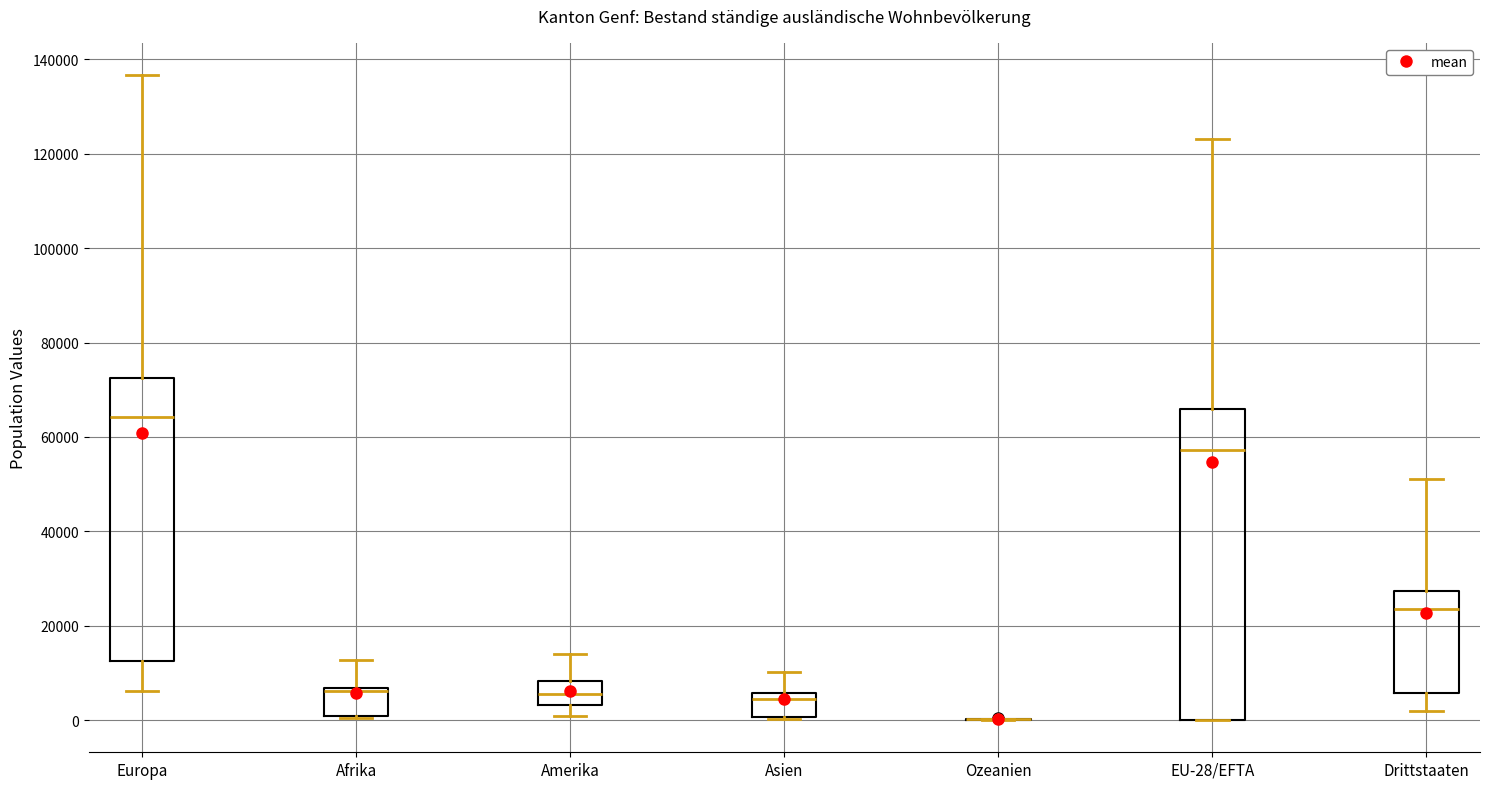

Where is the upper edge of the box for Asien on the y-axis? The values are not printed on the chart, so give them approximately, as read against the axis.

6000